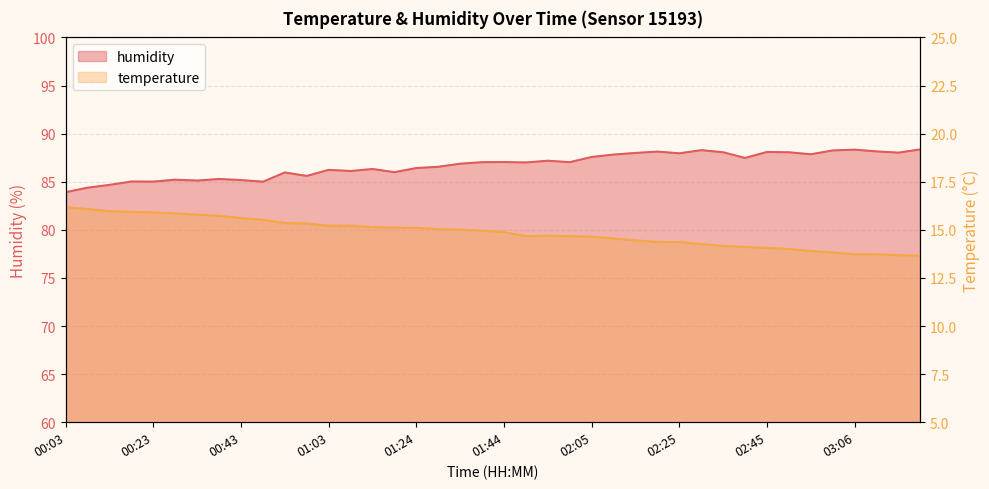

What is the average value of the humidity series?

86.7